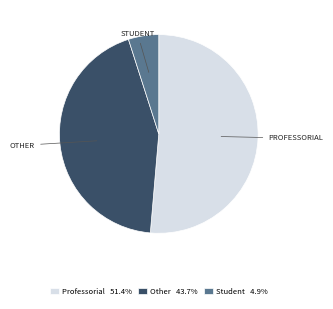

Do Professorial 51.4% and Student 4.9% together represent more than half of the pie?

Yes